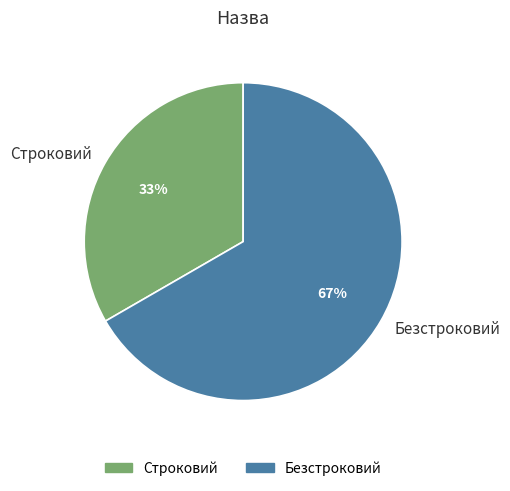

Do Безстроковий and Строковий together represent more than half of the pie?

Yes